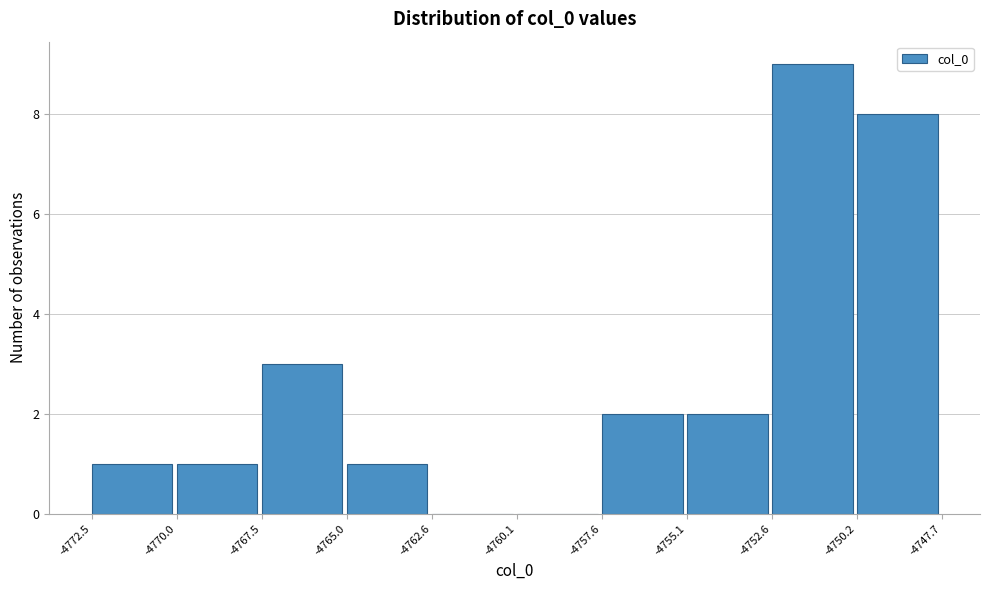

Reading left to right, list every bar in this chart as the range it spans on the x-axis followed by its height. The values are not printed on the chart, so give them approximately, as read against the axis.

-4772.5 to -4770.0: 1
-4770.0 to -4767.5: 1
-4767.5 to -4765.0: 3
-4765.0 to -4762.6: 1
-4762.6 to -4760.1: 0
-4760.1 to -4757.6: 0
-4757.6 to -4755.1: 2
-4755.1 to -4752.6: 2
-4752.6 to -4750.2: 9
-4750.2 to -4747.7: 8